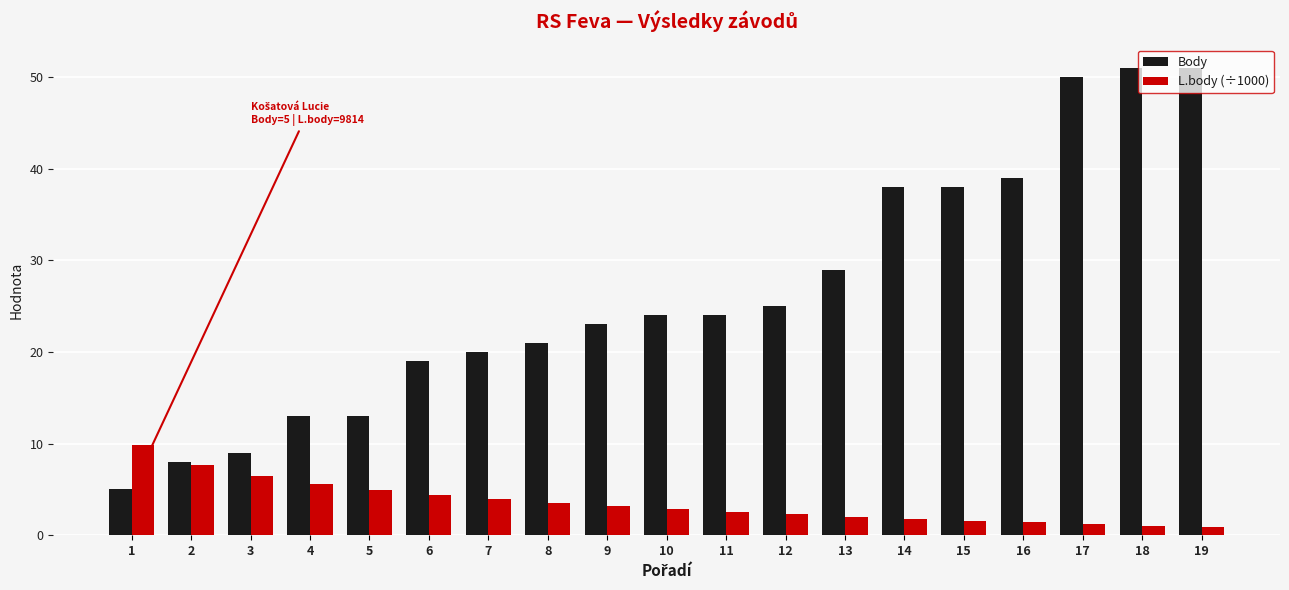

The L.body (÷1000) series shows 1.6 at 15. True or false?

True